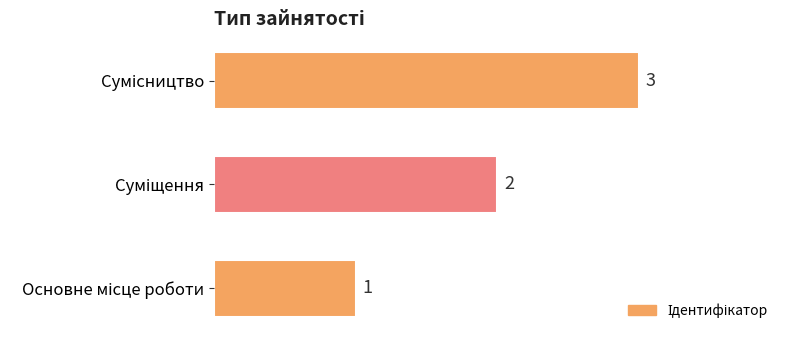

What is the smallest value displayed?

1